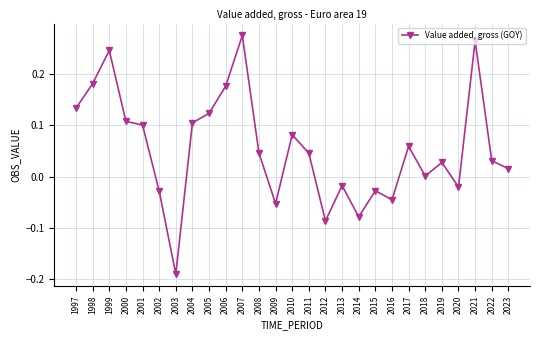

What is the change in value from 2013 to 2017?

+0.1